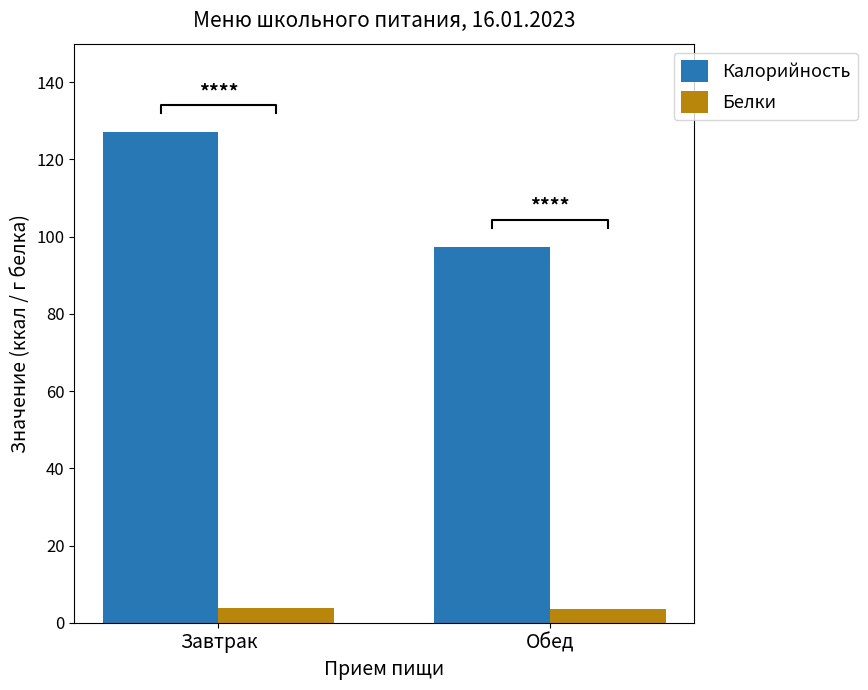

Reading right to left, extract all data points from this chart.

Калорийность: Обед=97.4	Завтрак=127.1
Белки: Обед=3.5	Завтрак=3.8